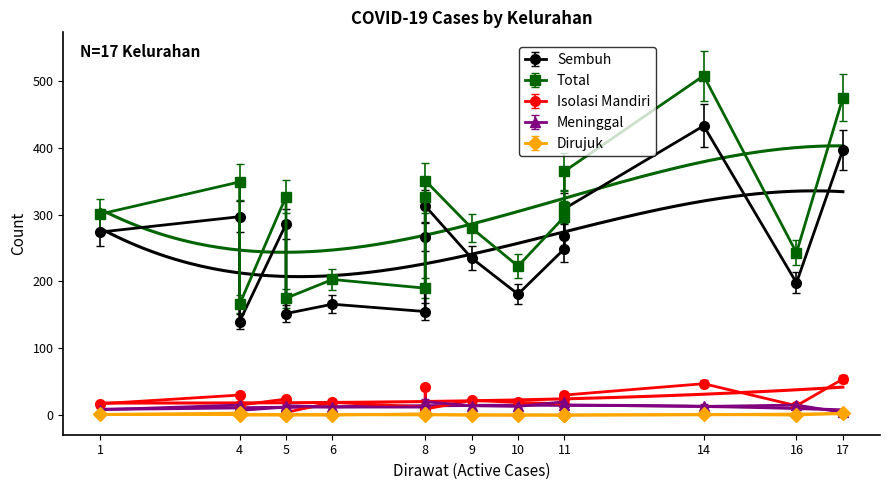

Which series has the largest total across all categories?

Total